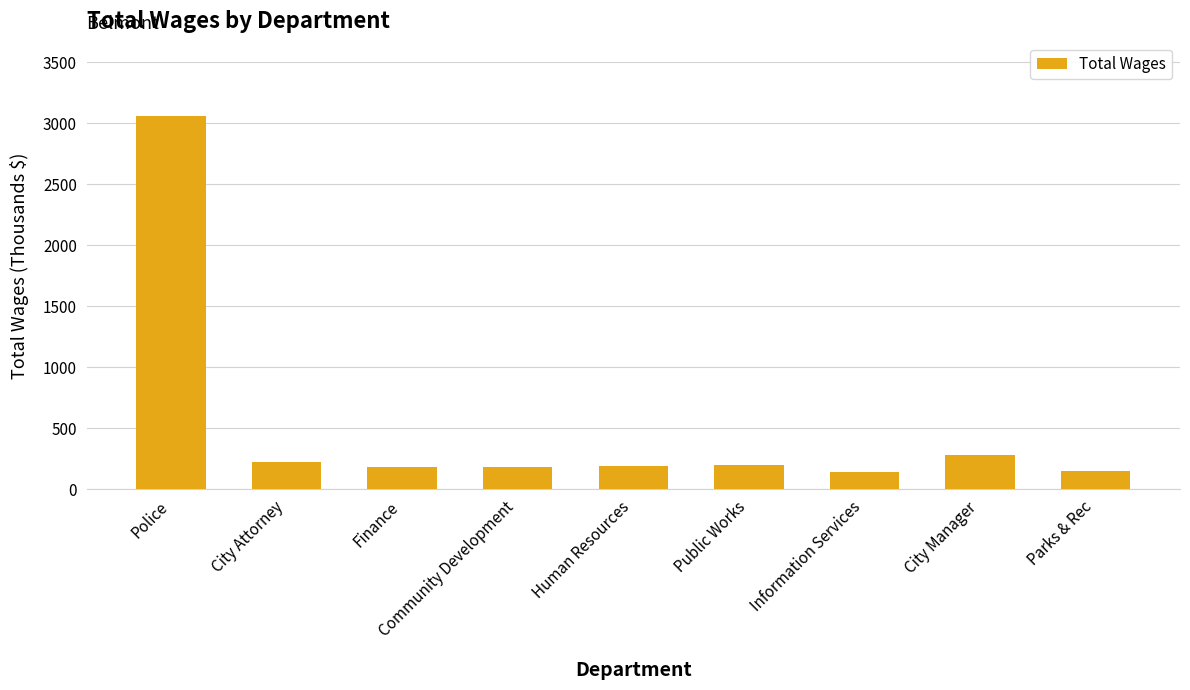

What is the minimum value shown in the chart?

139.0